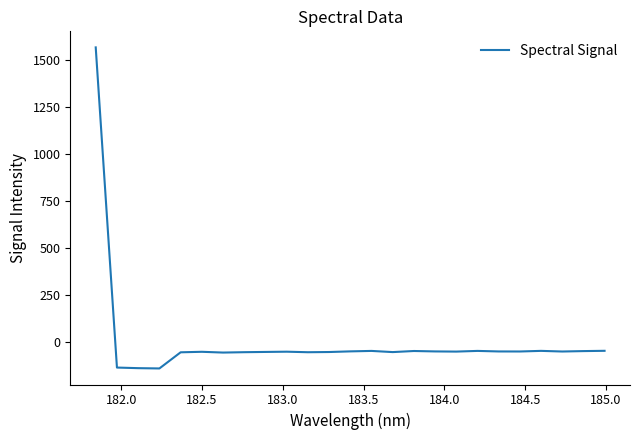

What is the smallest value displayed?

-138.6